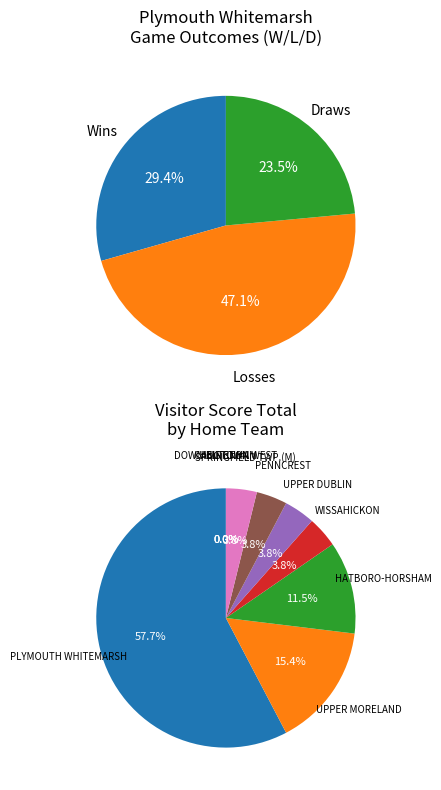

How many slices are in this pie chart?

17